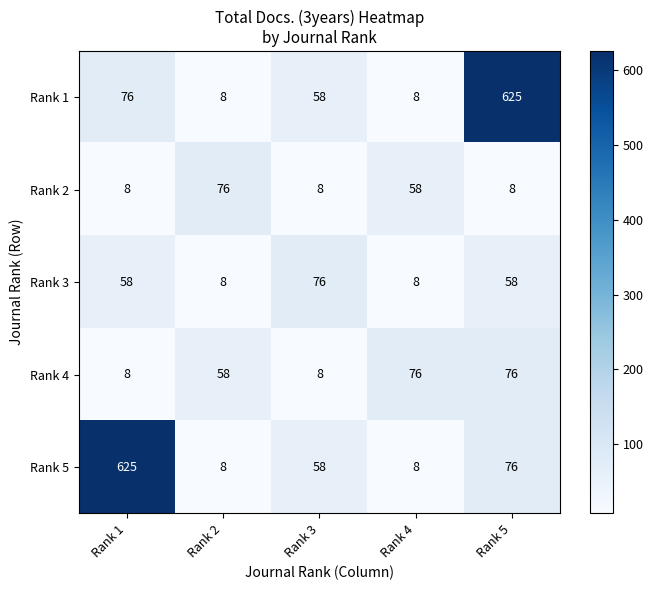

What is the sum of the Rank 5 values at Rank 3 and Rank 2?

66